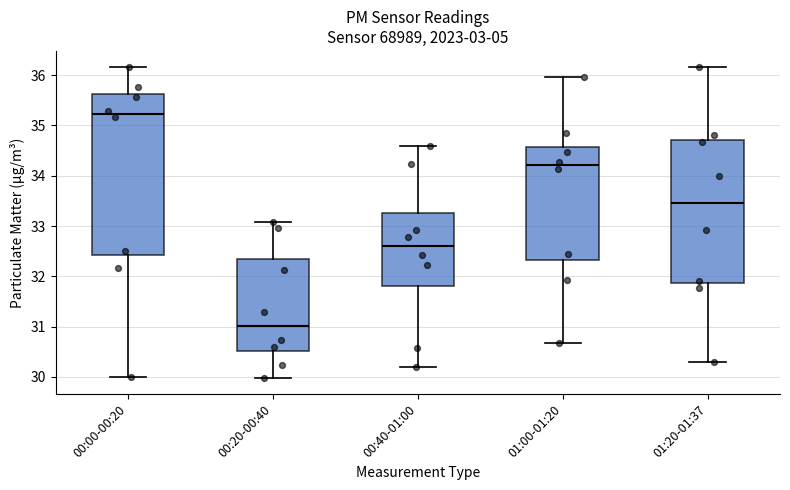

Which box is the tallest, from its lower edge to its upper edge?

00:00-00:20